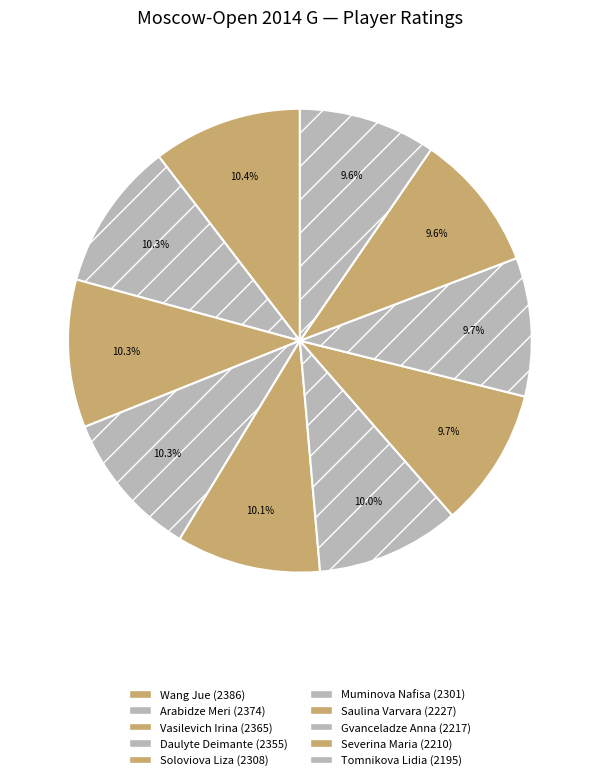

How many slices are in this pie chart?

10